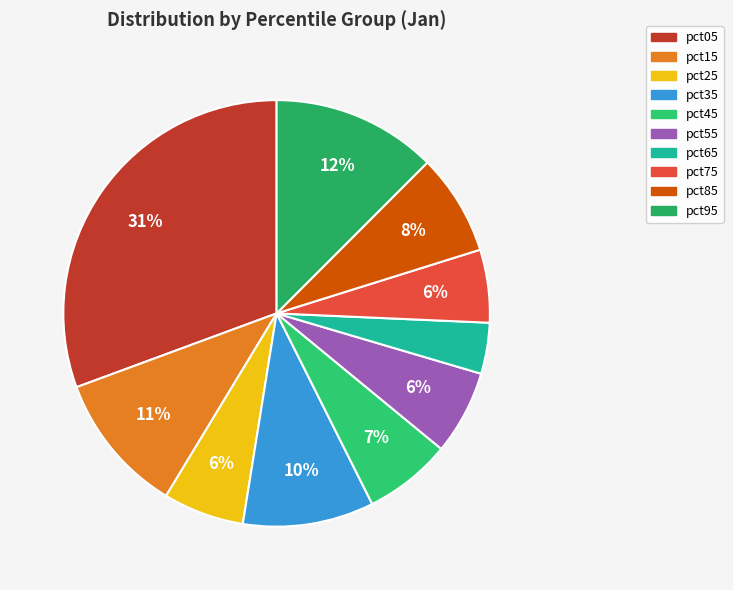

How many segments does this pie chart have?

10